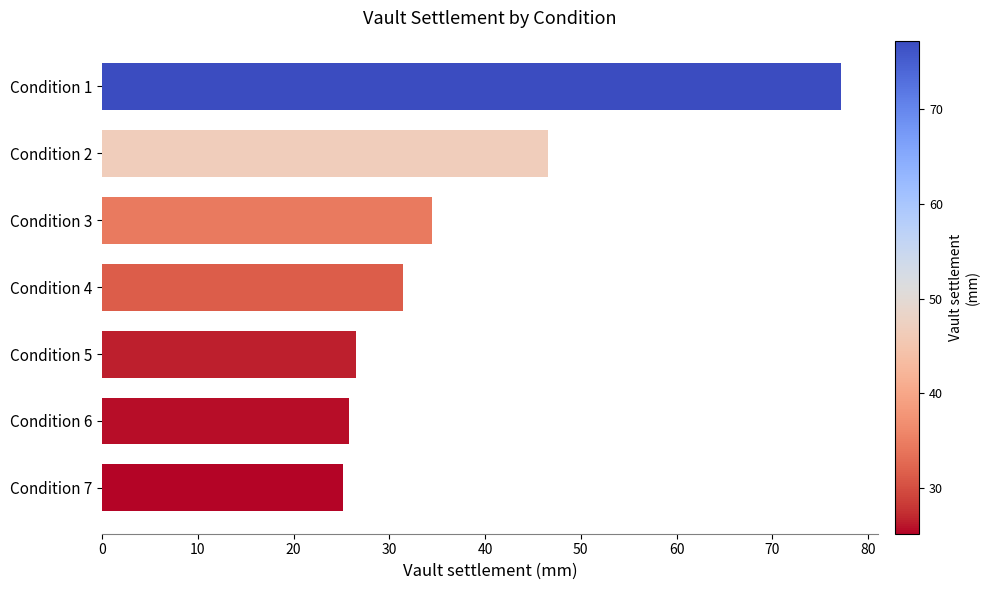

What is the difference between the maximum and second lowest values?

51.4